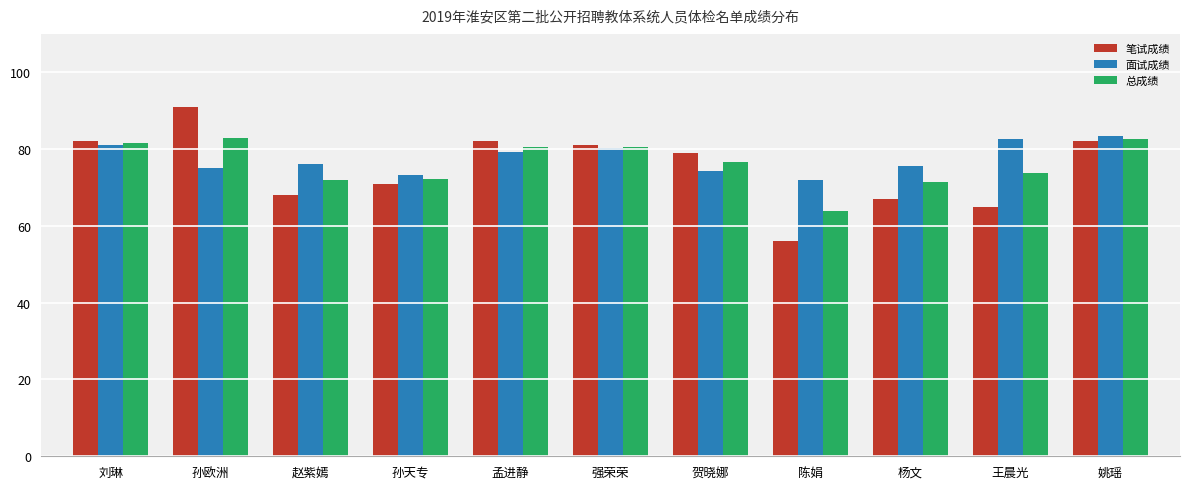

What is the total value across all series at 强荣荣?

242.0